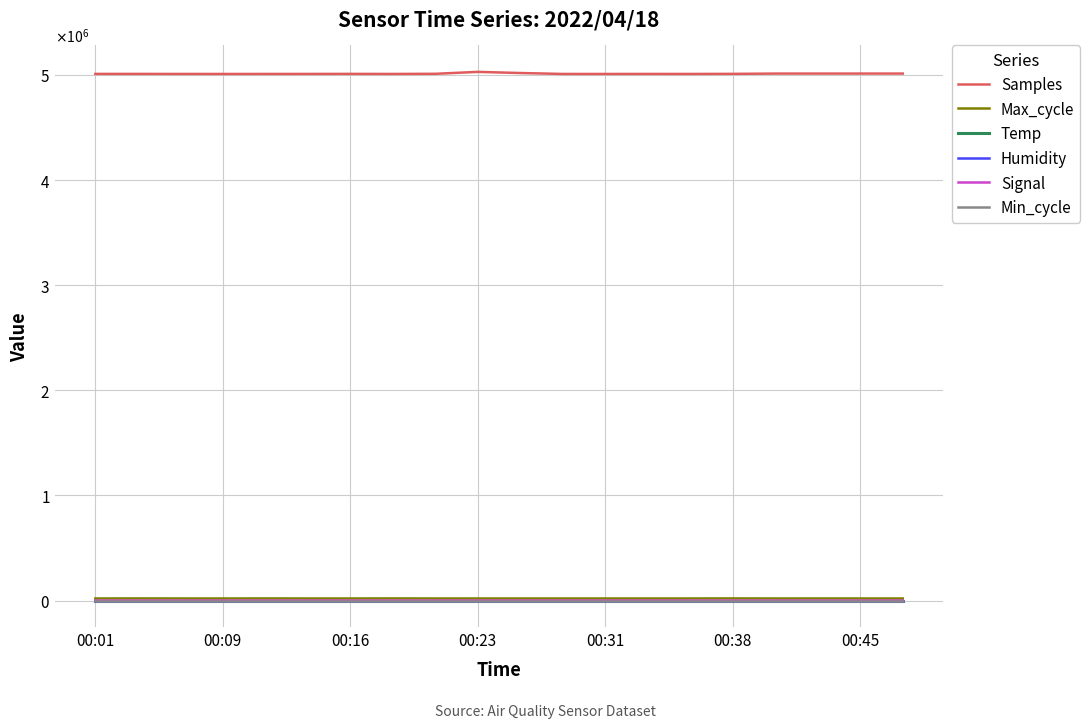

Reading left to right, what are all the values shown in this chart?

Samples: 5010155.0	5010192.0	5009886.0	5009695.0	5009794.0	5010034.0	5010398.0	5009880.0	5011211.0	5029518.0	5018631.0	5009787.0	5009684.0	5010003.0	5009908.0	5010661.0	5013311.0	5013438.0	5013438.0	5013468.0
Max_cycle: 20041.0	20458.0	20045.0	20018.0	20397.0	20030.0	20050.0	20519.0	20033.0	20030.0	20037.0	20076.0	20038.0	20036.0	20053.0	20539.0	20029.0	20096.0	20080.0	20037.0
Temp: 8.7	8.7	8.8	8.9	9.0	9.1	9.2	9.2	9.3	9.4	9.4	9.5	9.5	9.5	9.5	9.4	9.4	9.4	9.3	9.3
Humidity: 99.9	99.9	99.9	99.9	99.9	99.9	99.9	99.9	99.9	99.9	99.9	99.9	99.9	99.9	99.9	99.9	99.9	99.9	99.9	99.9
Signal: -63.0	-63.0	-63.0	-63.0	-63.0	-63.0	-63.0	-63.0	-62.0	-63.0	-63.0	-63.0	-63.0	-63.0	-63.0	-63.0	-63.0	-63.0	-63.0	-63.0
Min_cycle: 28.0	28.0	28.0	28.0	28.0	28.0	28.0	28.0	28.0	28.0	28.0	28.0	28.0	28.0	28.0	28.0	28.0	28.0	28.0	28.0